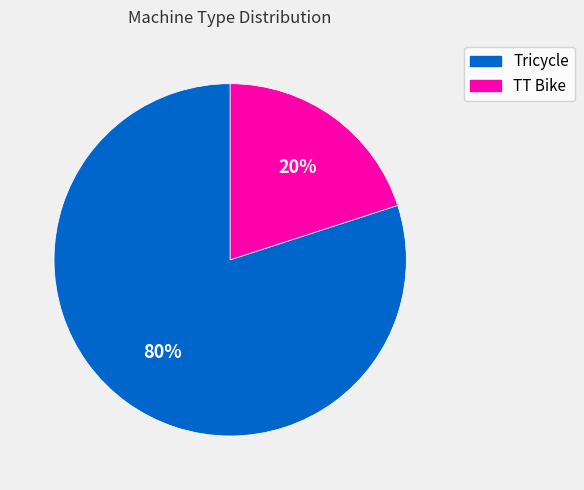

To the nearest percent, what is the combined percentage of TT Bike and Tricycle?

100%